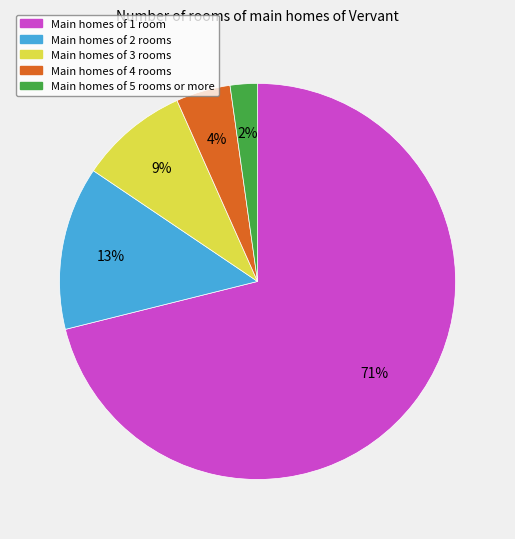

How many segments does this pie chart have?

5